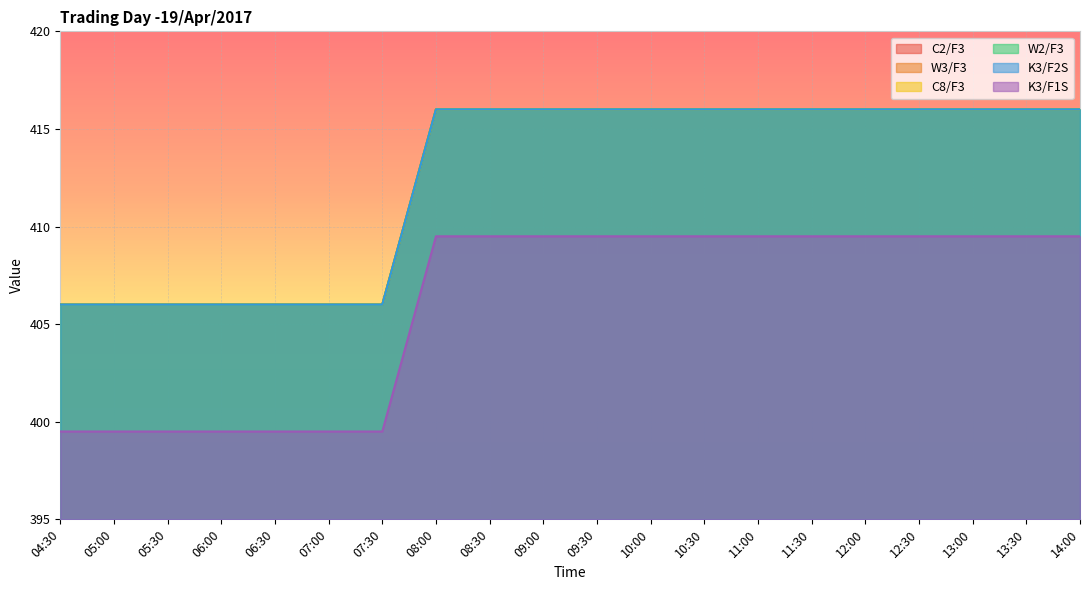

What is the label of the 11th point from the right?

09:00